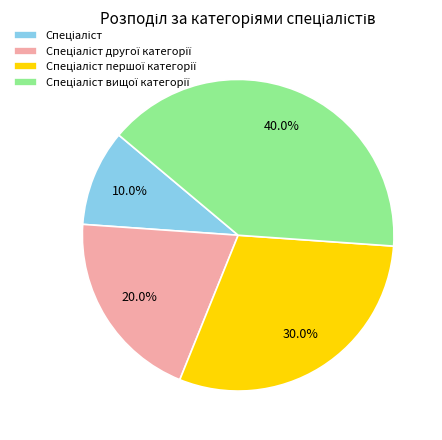

Is there a majority slice in this chart?

No